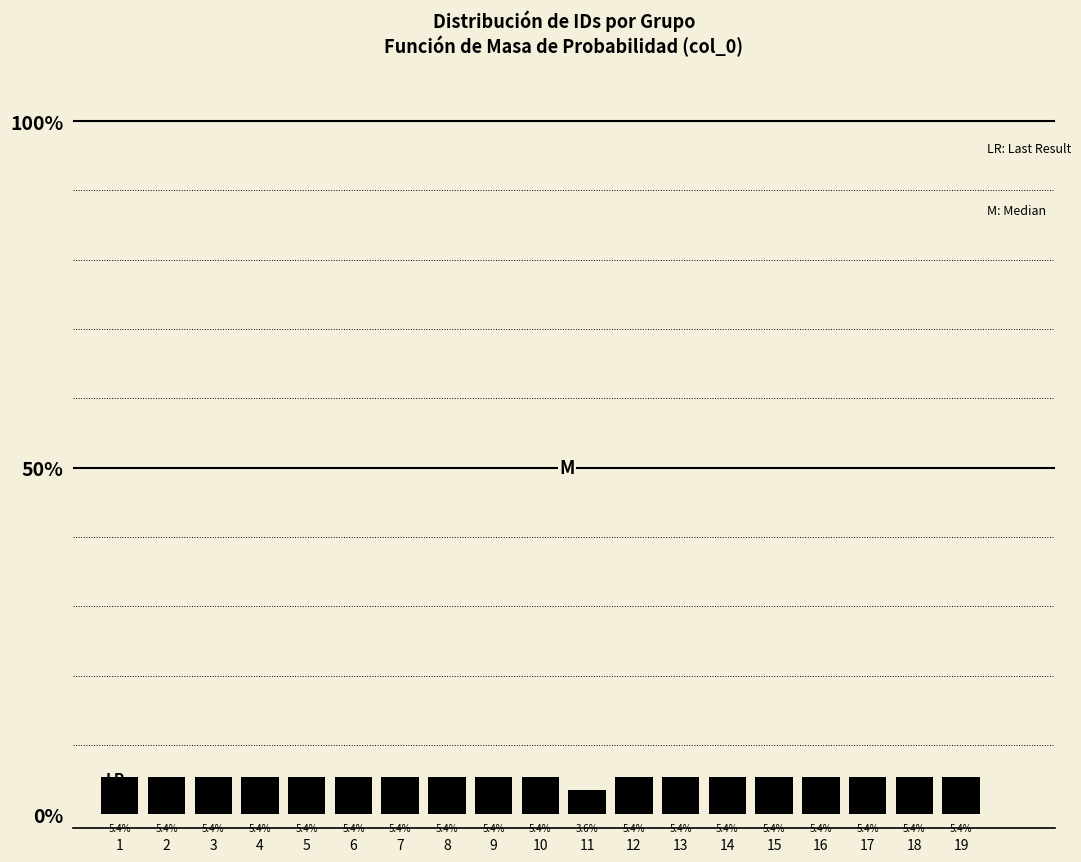

Are the bars horizontal?

No